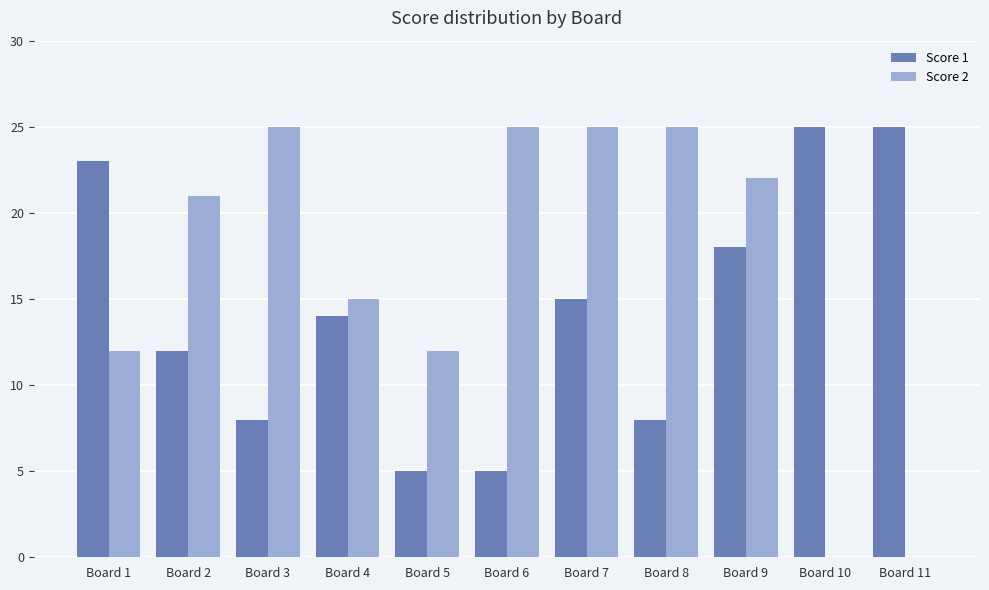

What is the total value across all series at Board 2?

33